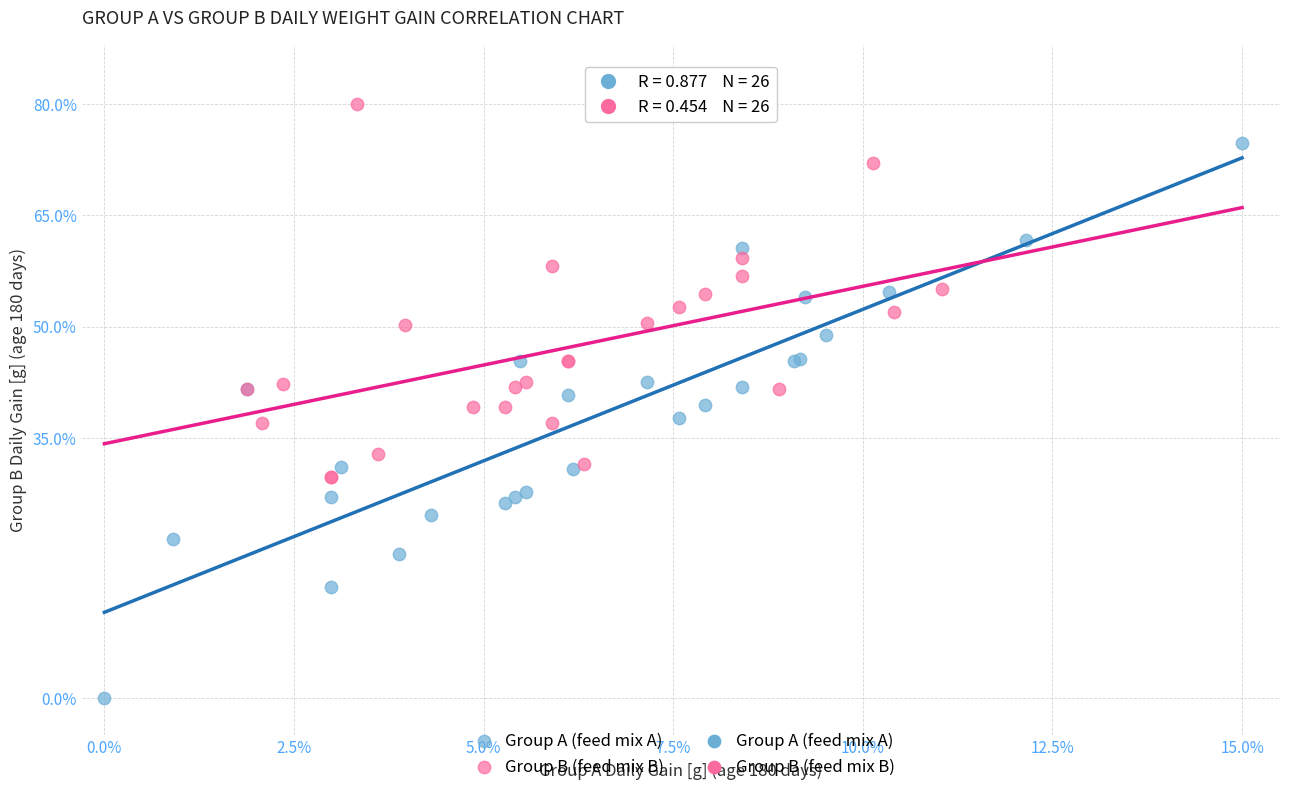

Which series has the largest Y range (max minus min)?

Group A (feed mix A)